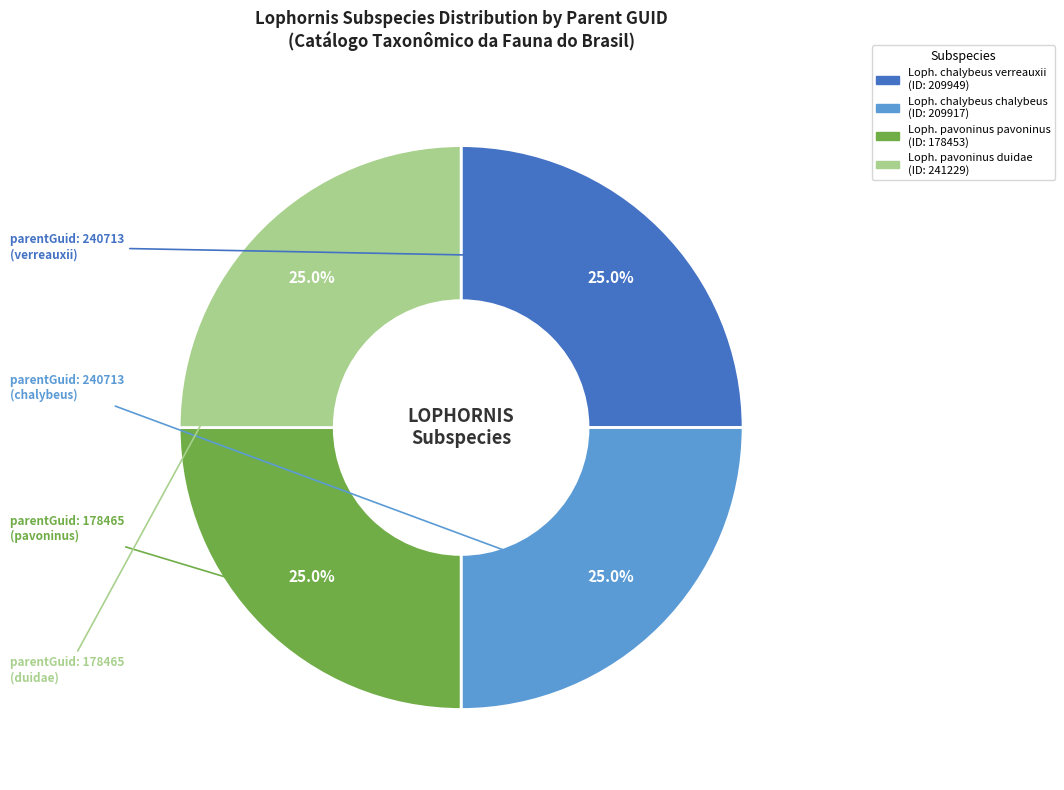

Does any single category account for the majority?

No